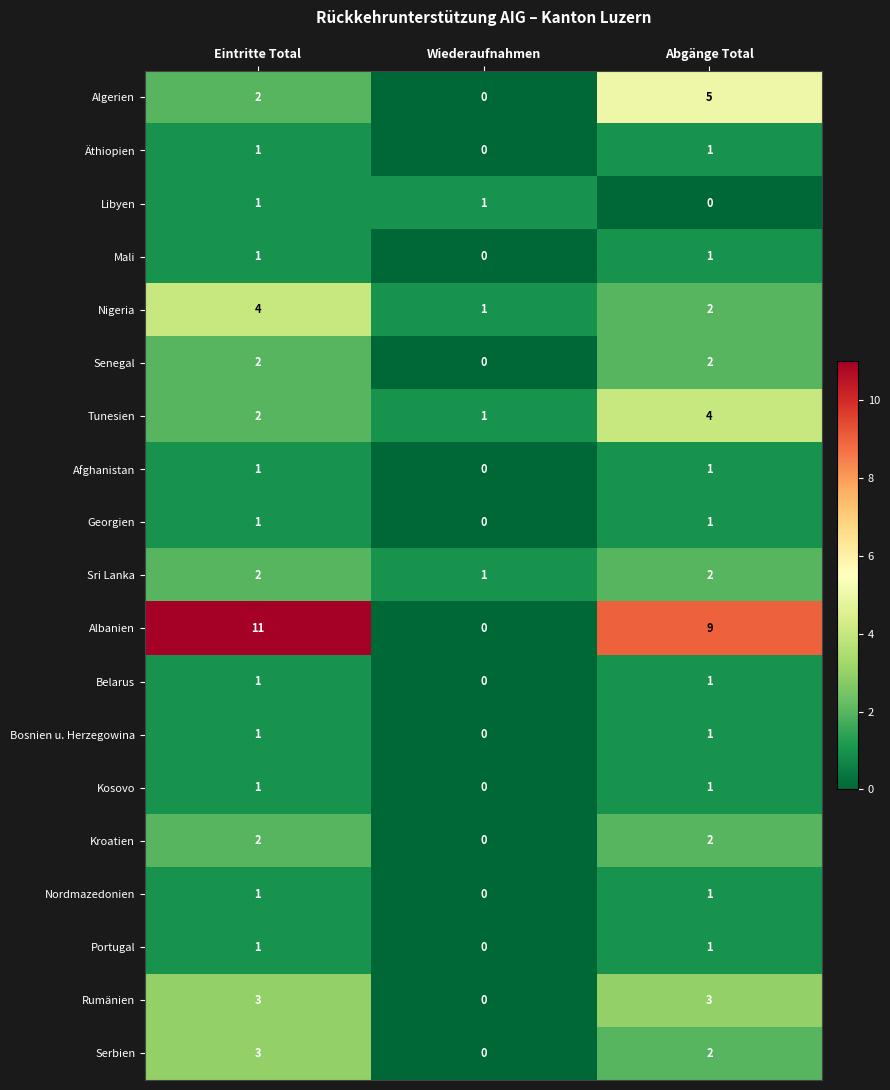

How many categories are shown in the chart?

3